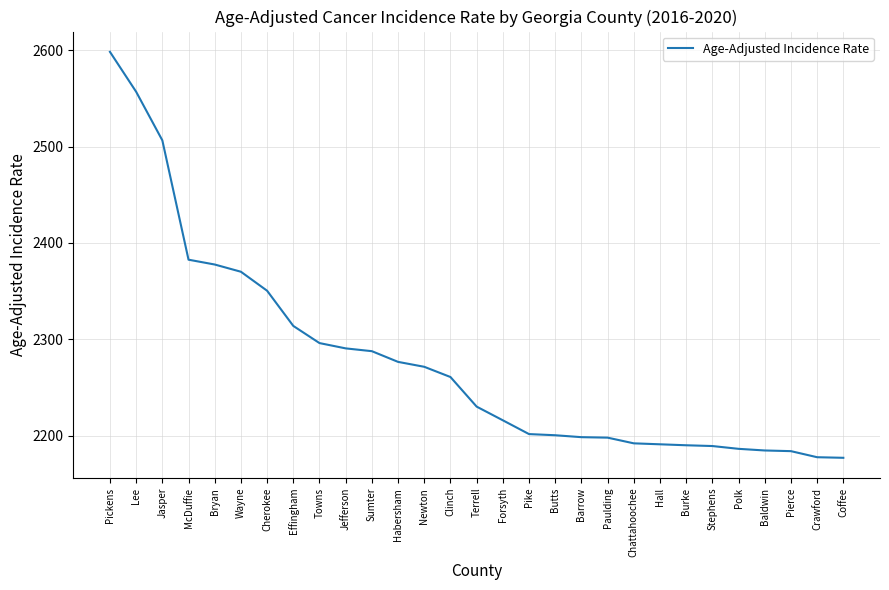

What is the smallest value displayed?

2177.1